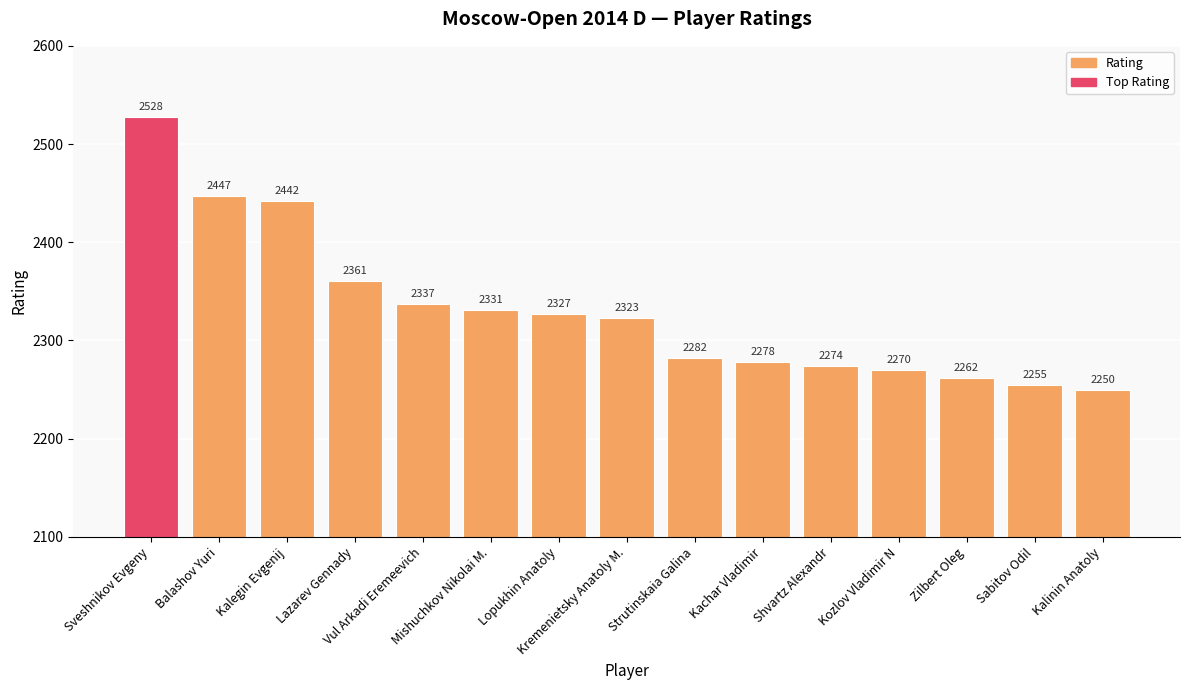

Does the chart contain any negative values?

No